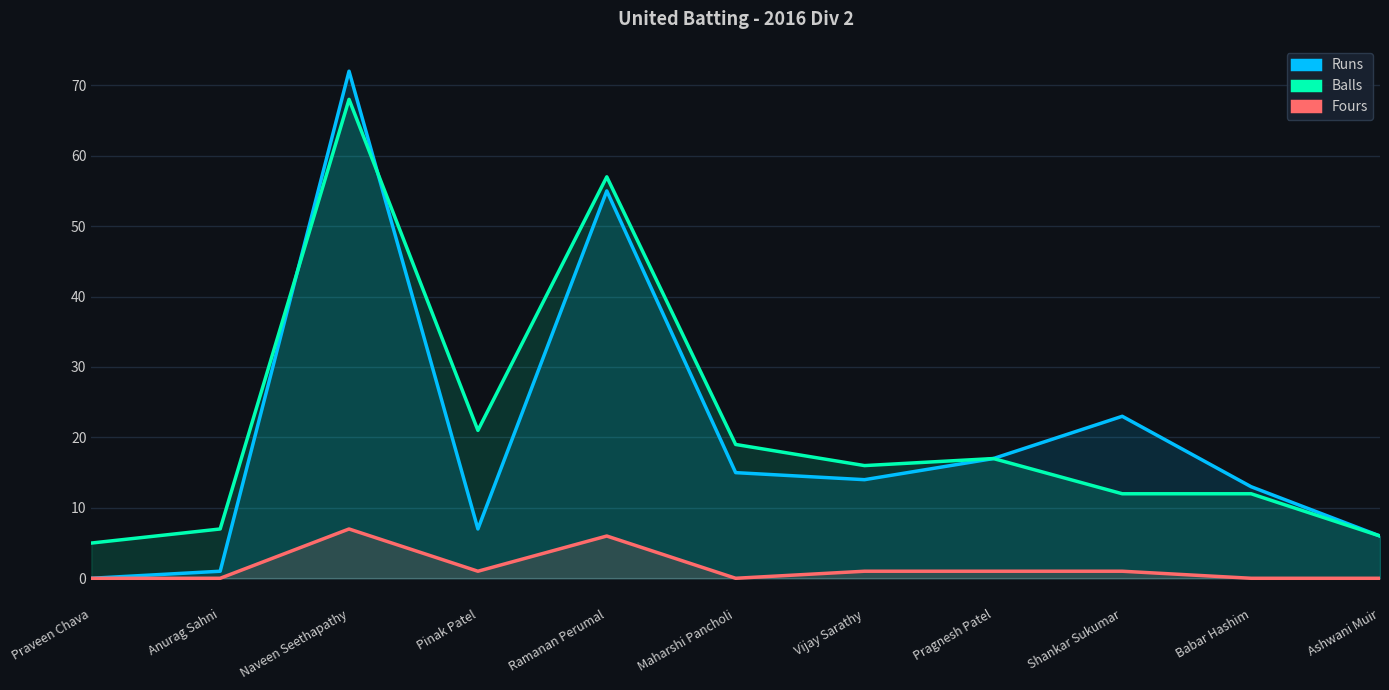

The value of Runs at Maharshi Pancholi is 15. True or false?

True